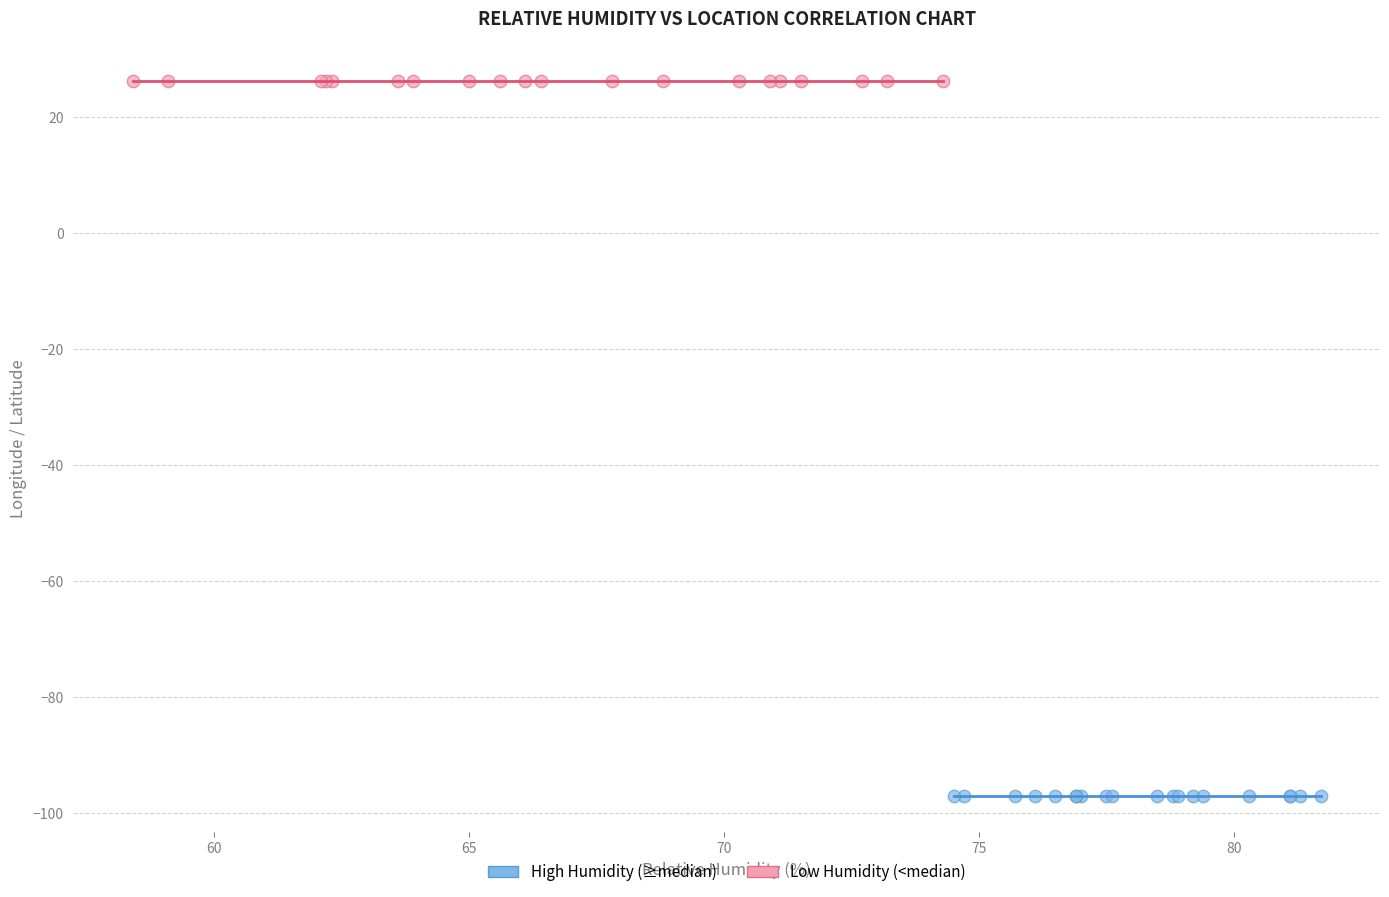

Which series contains the highest Y value?

Low Humidity (<median)